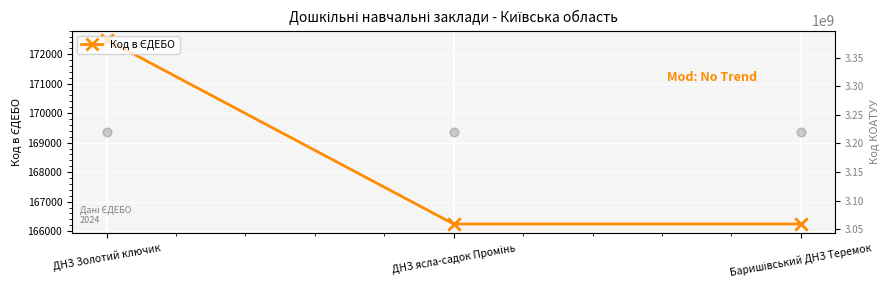

Which series reaches the maximum Y coordinate?

Код КОАТУУ